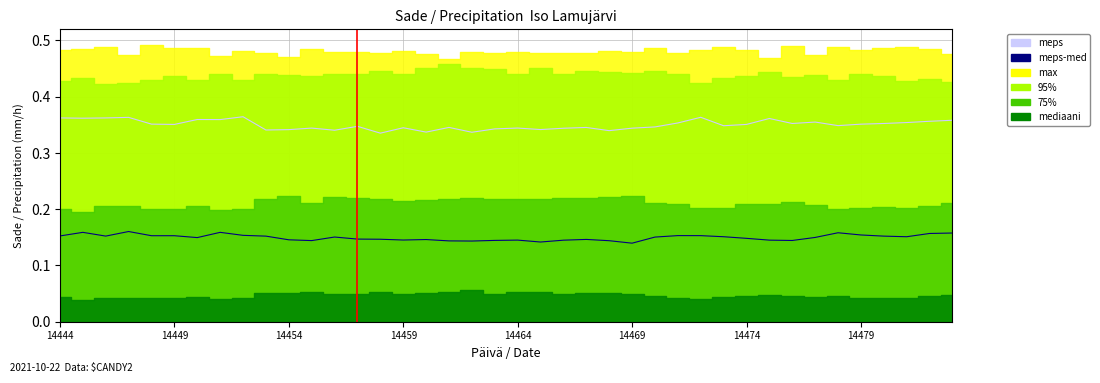

True or false: meps has more than 2 interior local peaks.

True